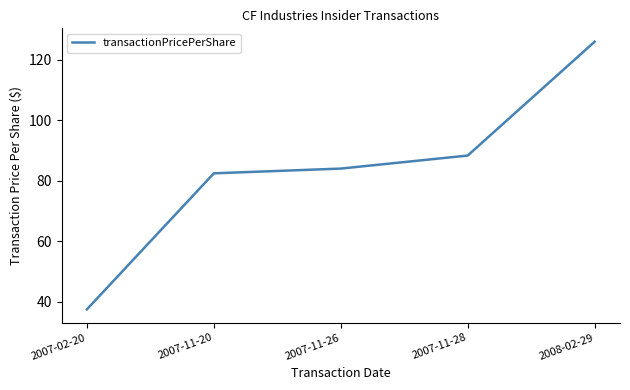

Reading right to left, transcribe all the data shown in this chart.

126.0	88.3	84.0	82.4	37.4